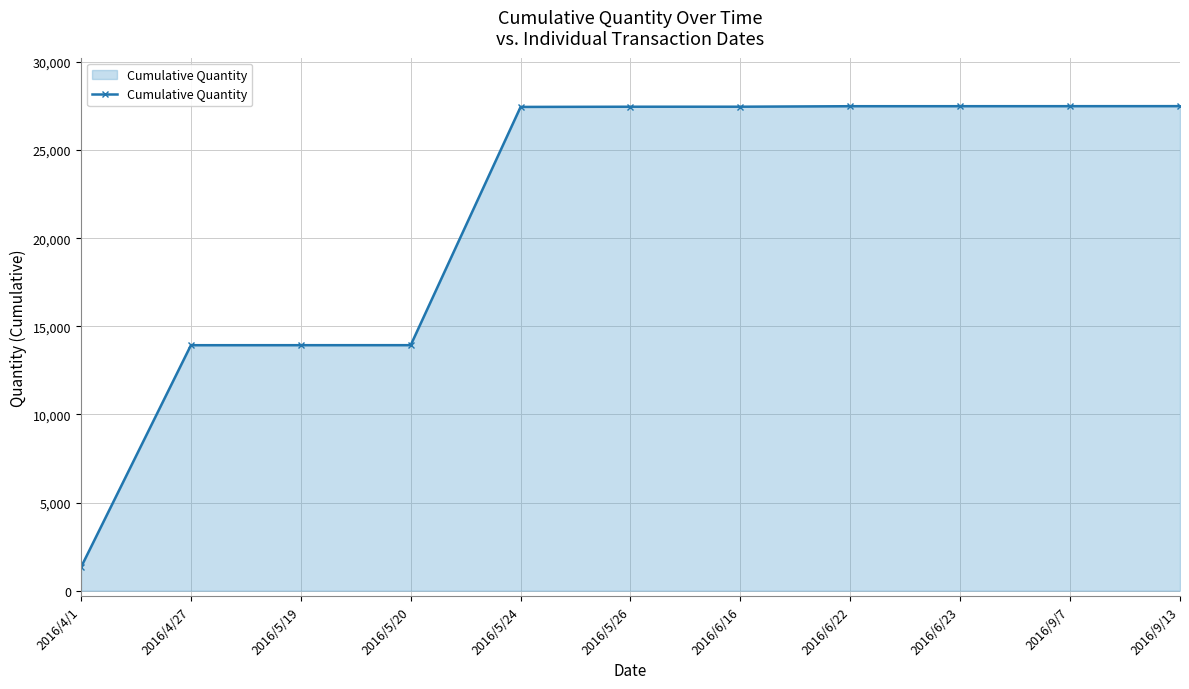

Approximately how many times larger is the value at 2016/6/16 compared to 2016/6/22?

1.0